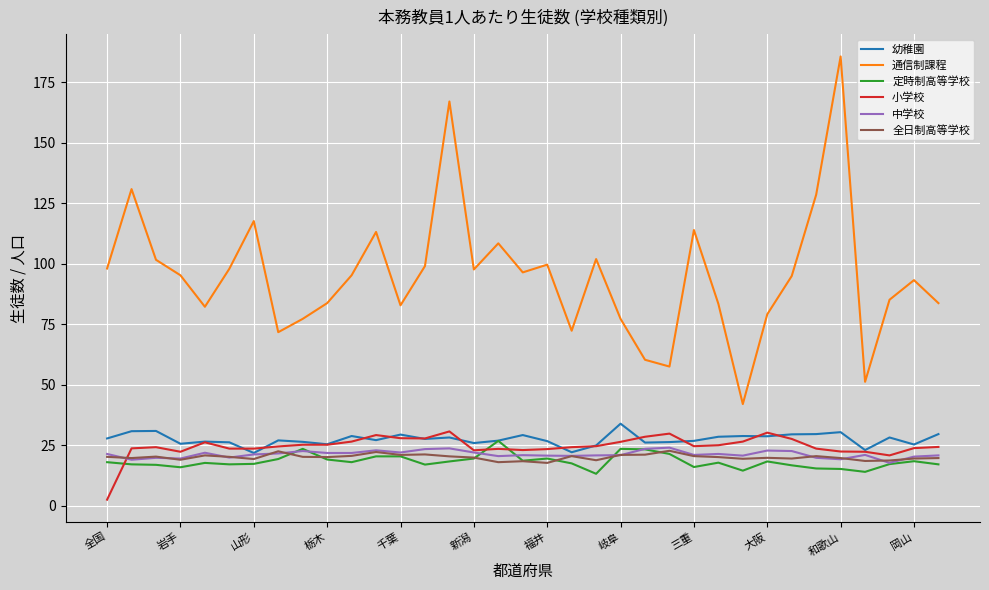

True or false: 小学校 and 通信制課程 cross at least once.

False